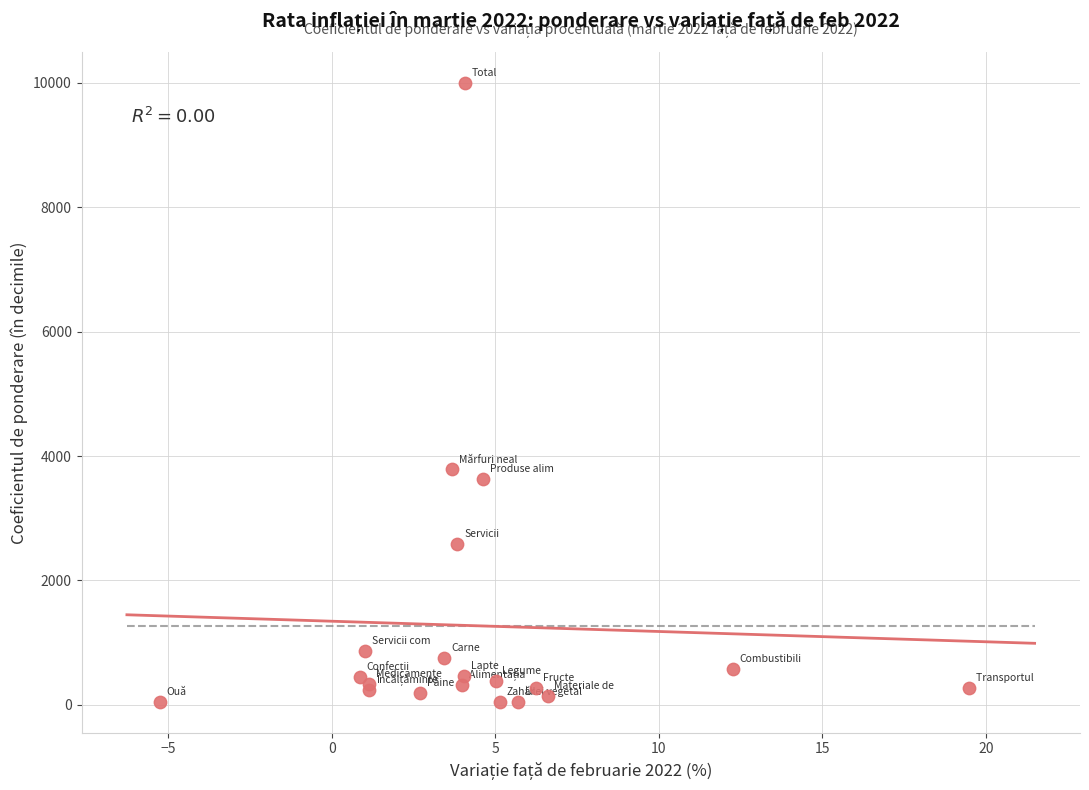

What Y value in the scatter plot is closest to 5024?

3784.7